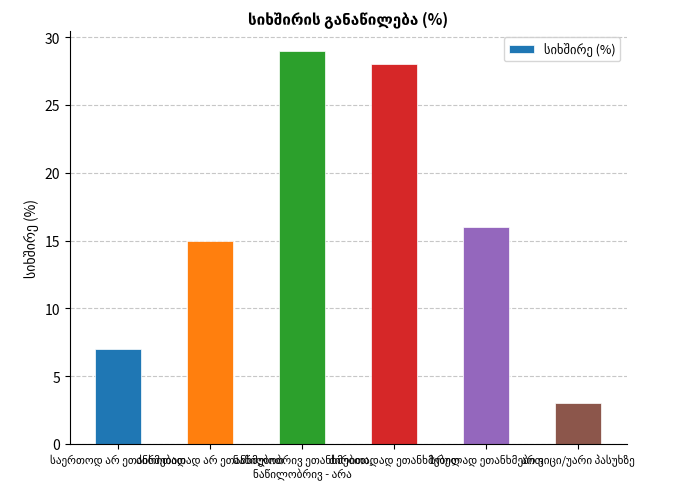

What is the greatest value displayed?

29